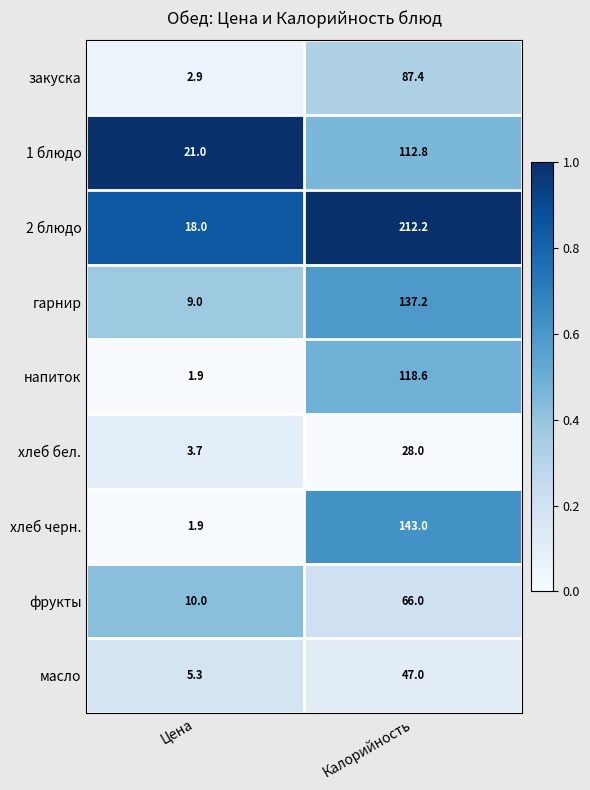

How many distinct data groups are displayed?

9